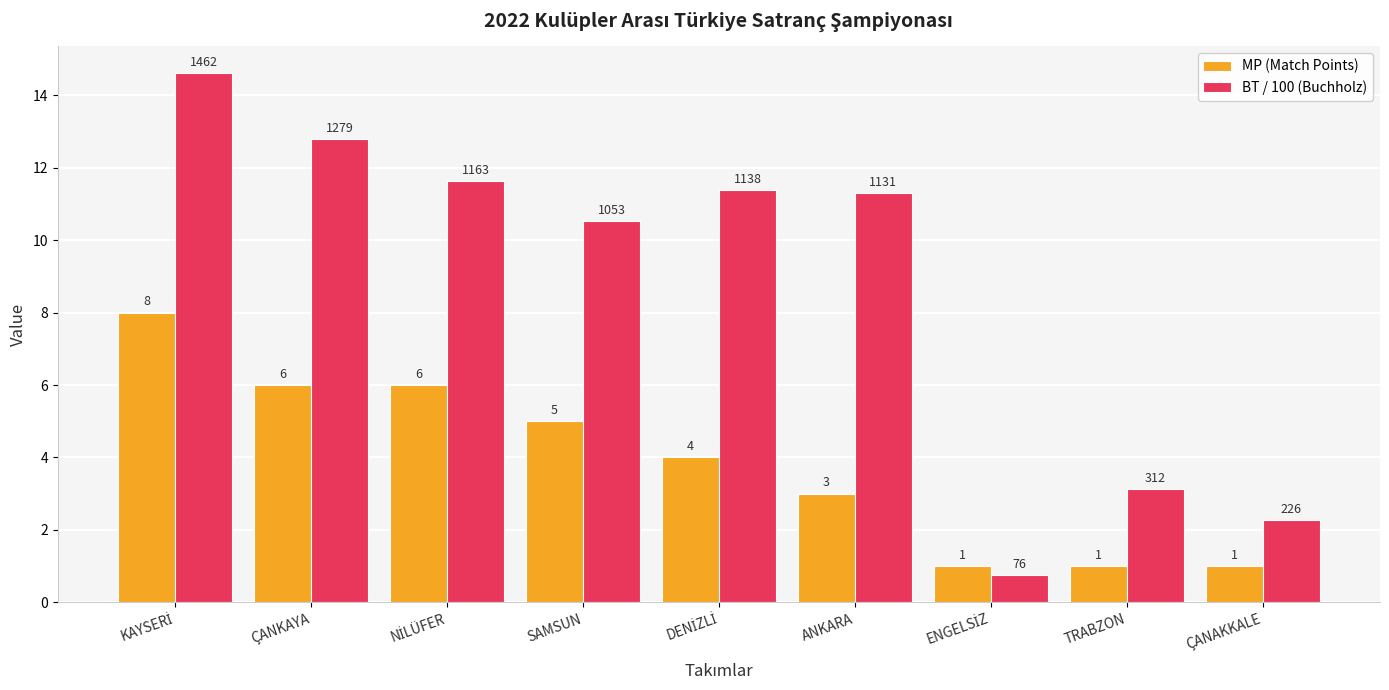

What is the sum of all BT / 100 (Buchholz) values?

78.4